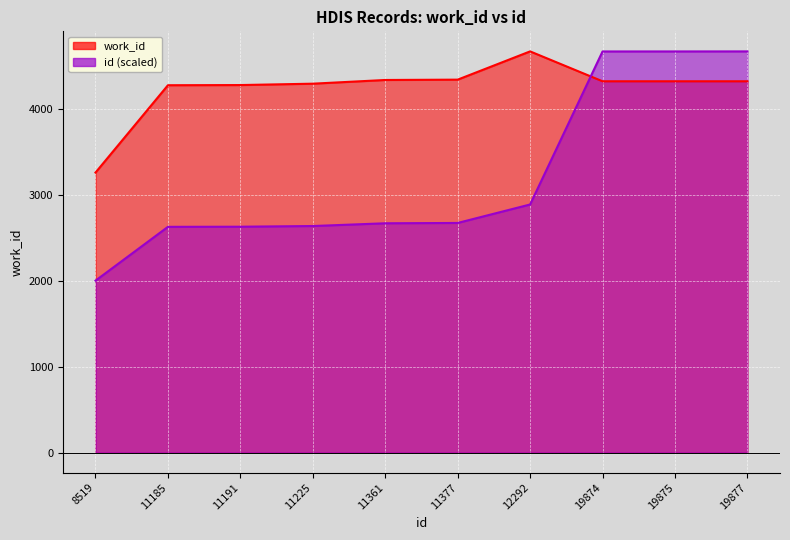

Where is the first local maximum for work_id?

12292